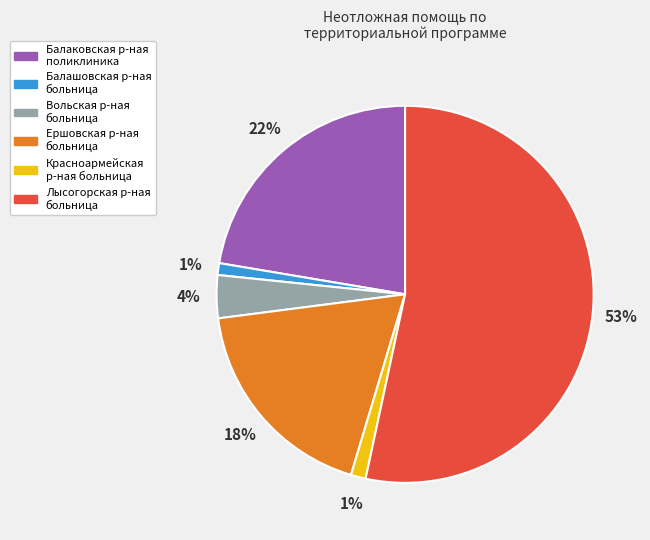

Which has a higher value, Красноармейская р-ная больница or Ершовская р-ная больница?

Ершовская р-ная больница